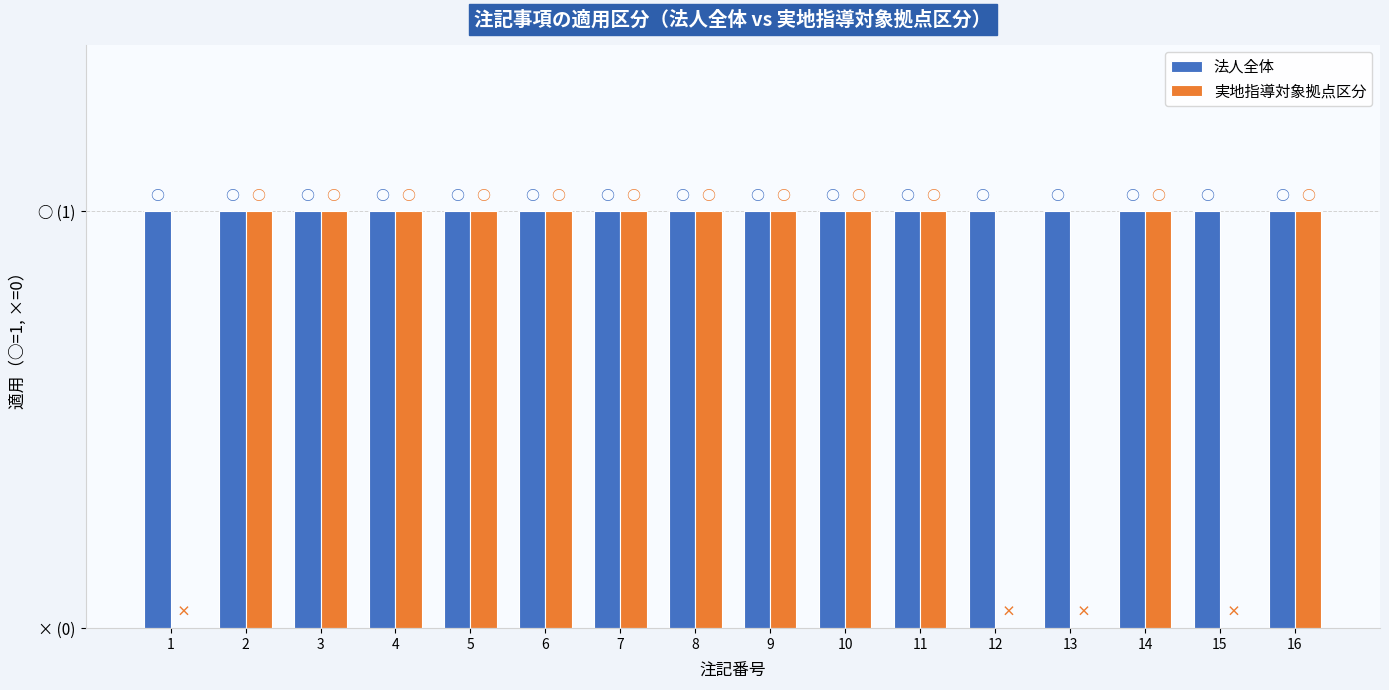

At which category is the sum across all series the highest?

2